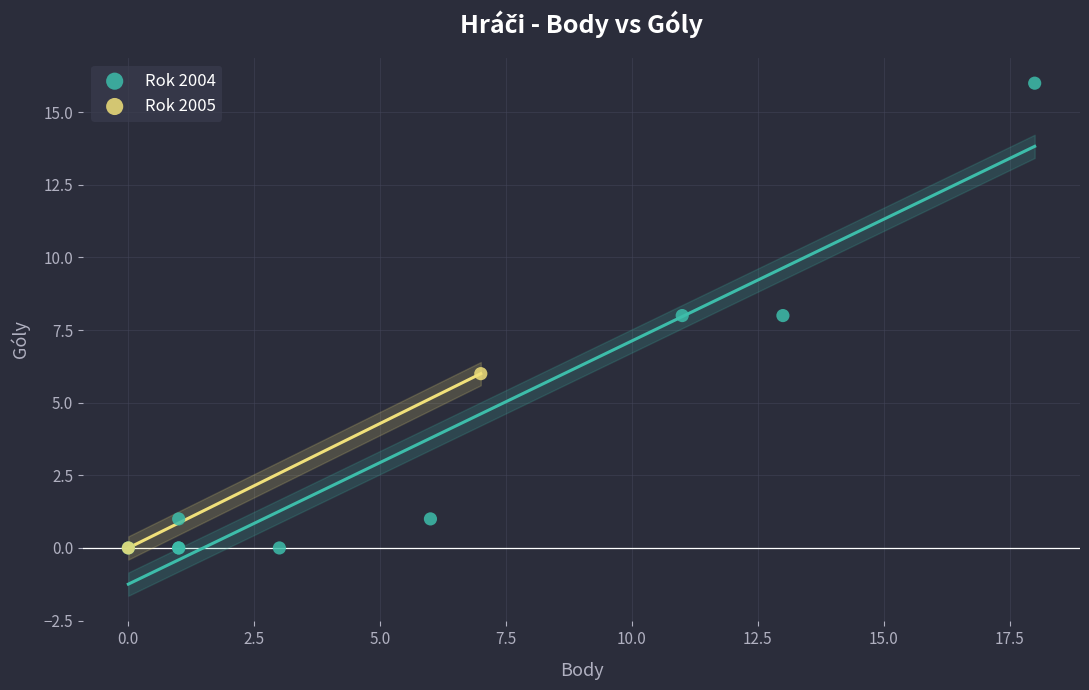

Which series reaches the maximum Y coordinate?

Rok 2004